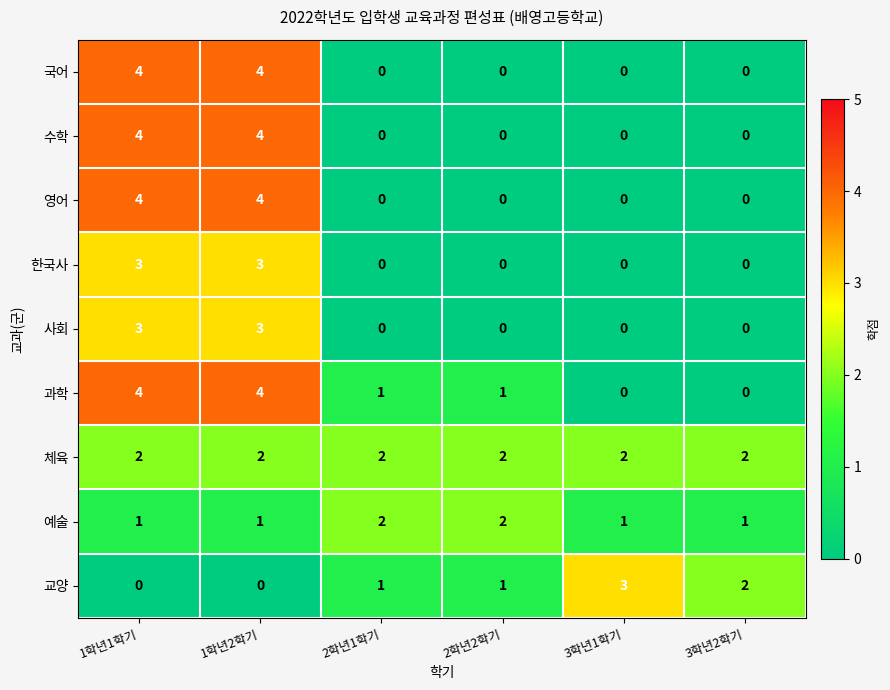

What is the sum of all 한국사 values?

6